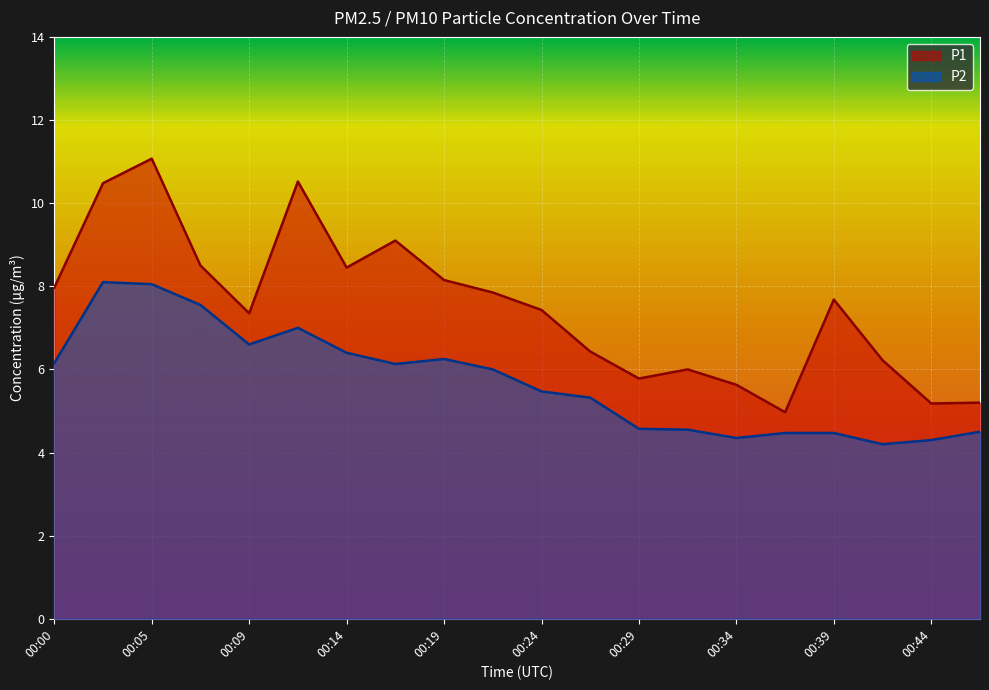

Reading left to right, what are all the values shown in this chart?

P1: 00:00=8.0	00:02=10.5	00:05=11.1	00:07=8.5	00:09=7.3	00:12=10.5	00:14=8.4	00:17=9.1	00:19=8.2	00:22=7.8	00:24=7.4	00:27=6.4	00:29=5.8	00:32=6.0	00:34=5.6	00:37=5.0	00:39=7.7	00:42=6.2	00:44=5.2	00:47=5.2
P2: 00:00=6.2	00:02=8.1	00:05=8.1	00:07=7.5	00:09=6.6	00:12=7.0	00:14=6.4	00:17=6.1	00:19=6.2	00:22=6.0	00:24=5.5	00:27=5.3	00:29=4.6	00:32=4.5	00:34=4.3	00:37=4.5	00:39=4.5	00:42=4.2	00:44=4.3	00:47=4.5